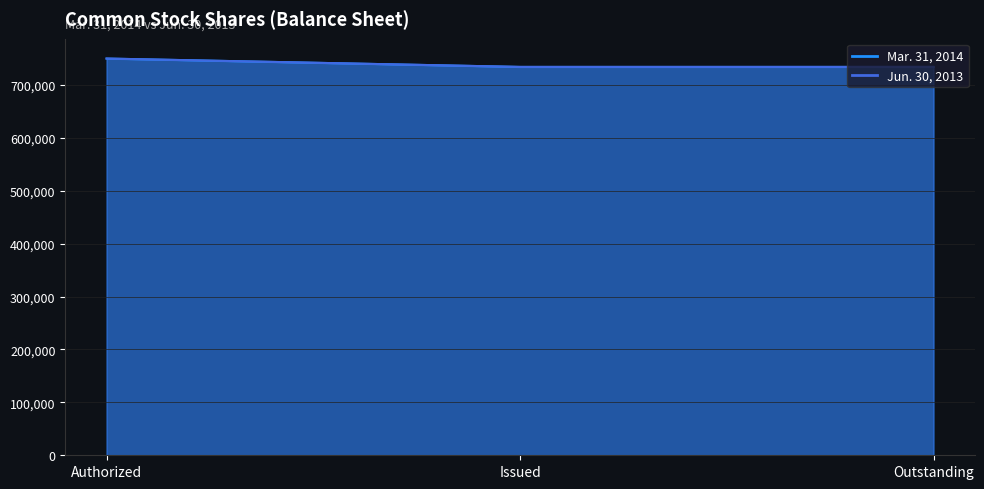

The value of Jun. 30, 2013 at Issued is 333576. True or false?

False